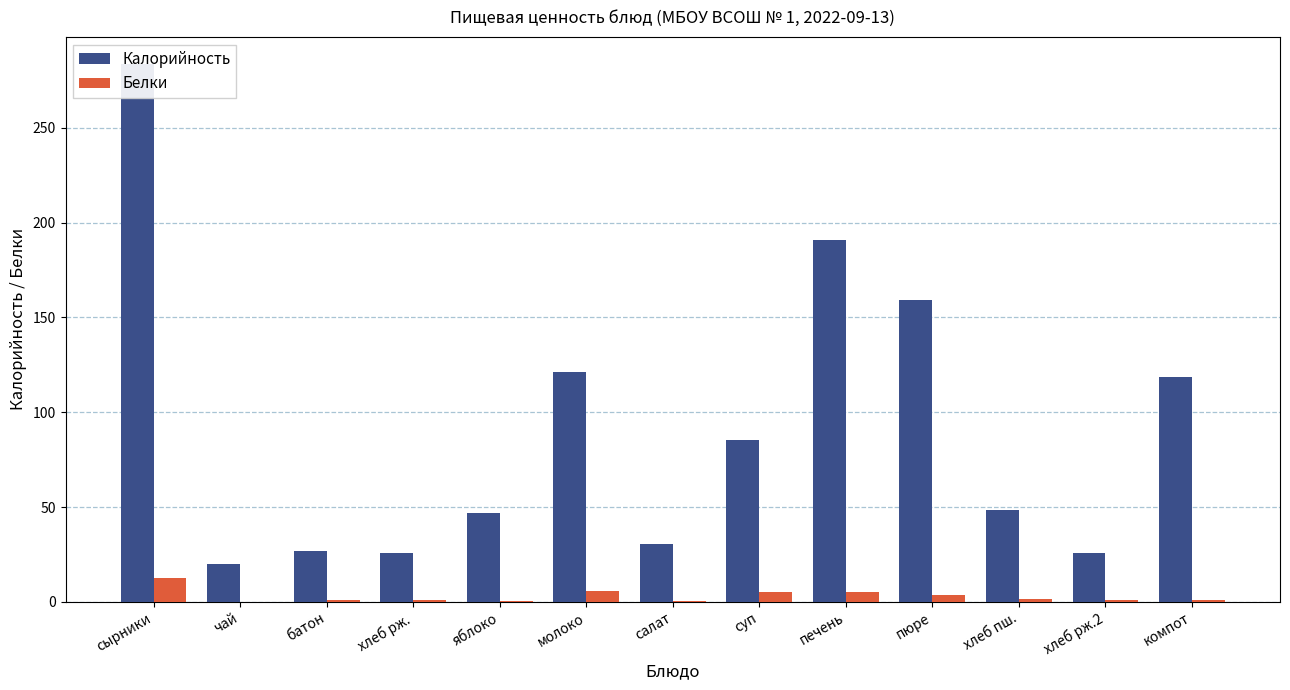

What is the total value across all series at хлеб рж.?

26.8